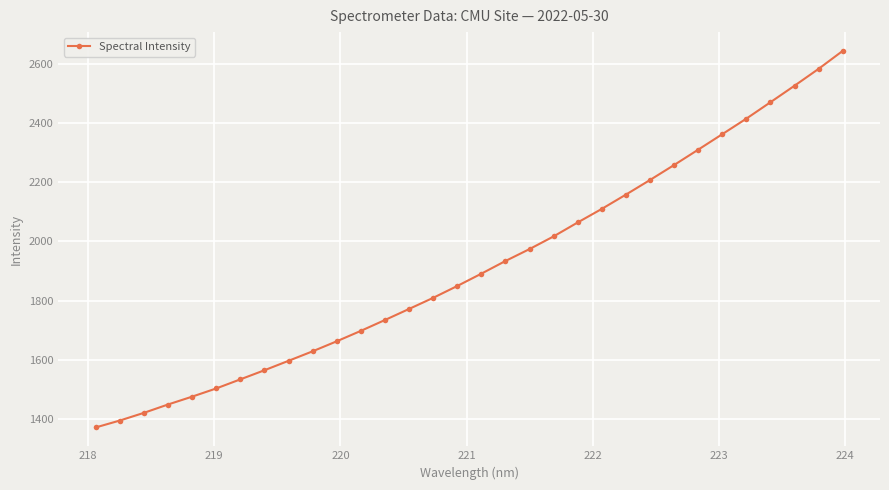

What is the greatest value displayed?

2643.2